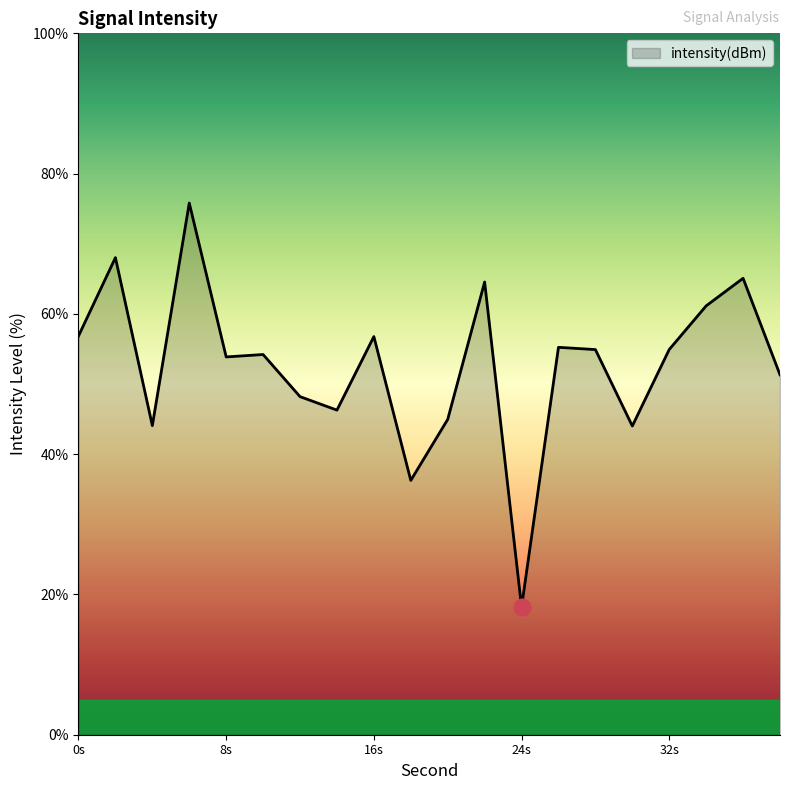

What is the smallest value displayed?

18.2